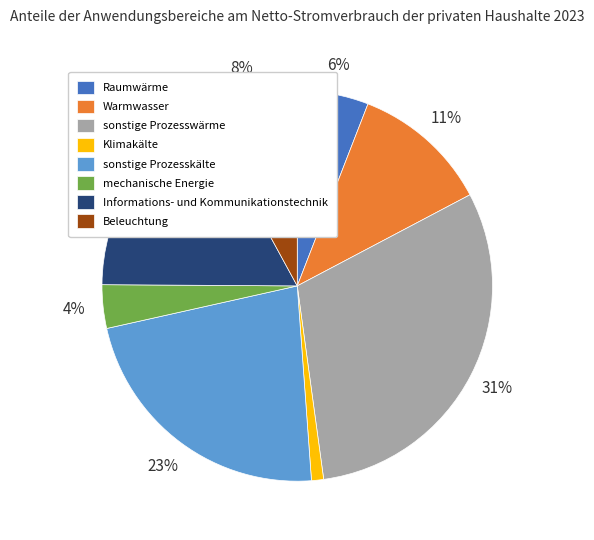

Do Beleuchtung and Warmwasser together represent more than half of the pie?

No